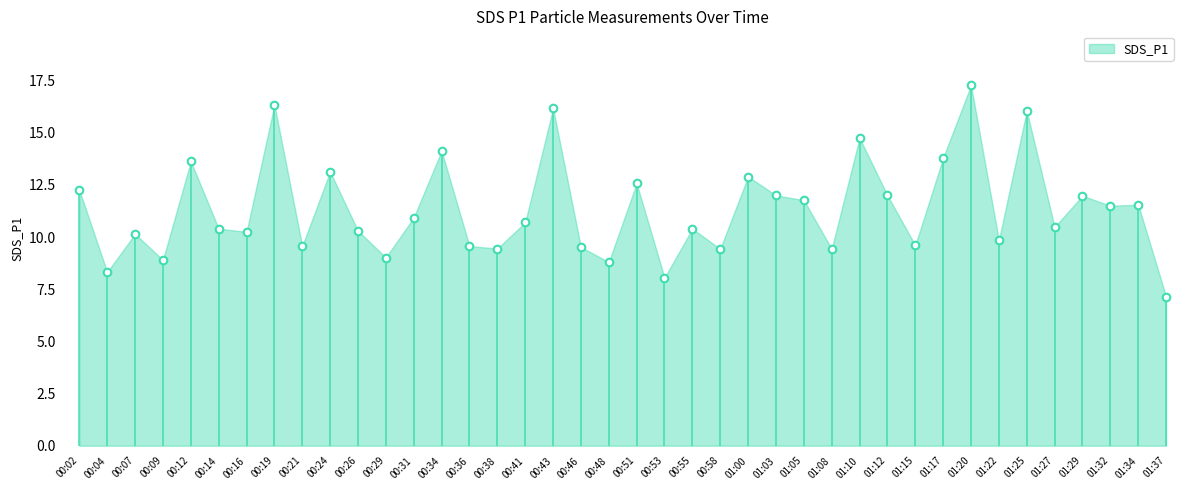

What is the range of Y values (max minus min)?

10.1